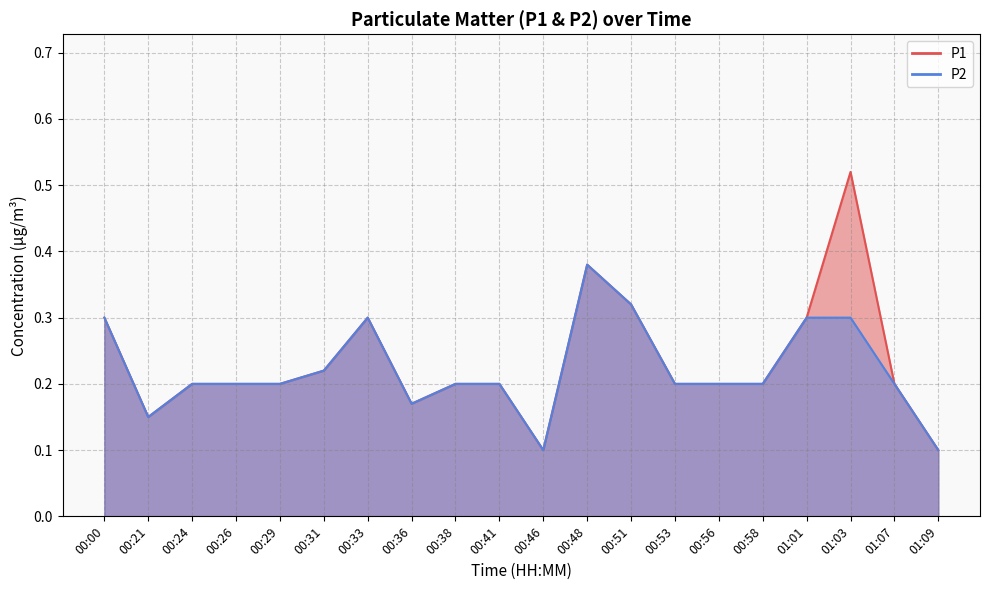

What are all the series names shown in the legend?

P1, P2